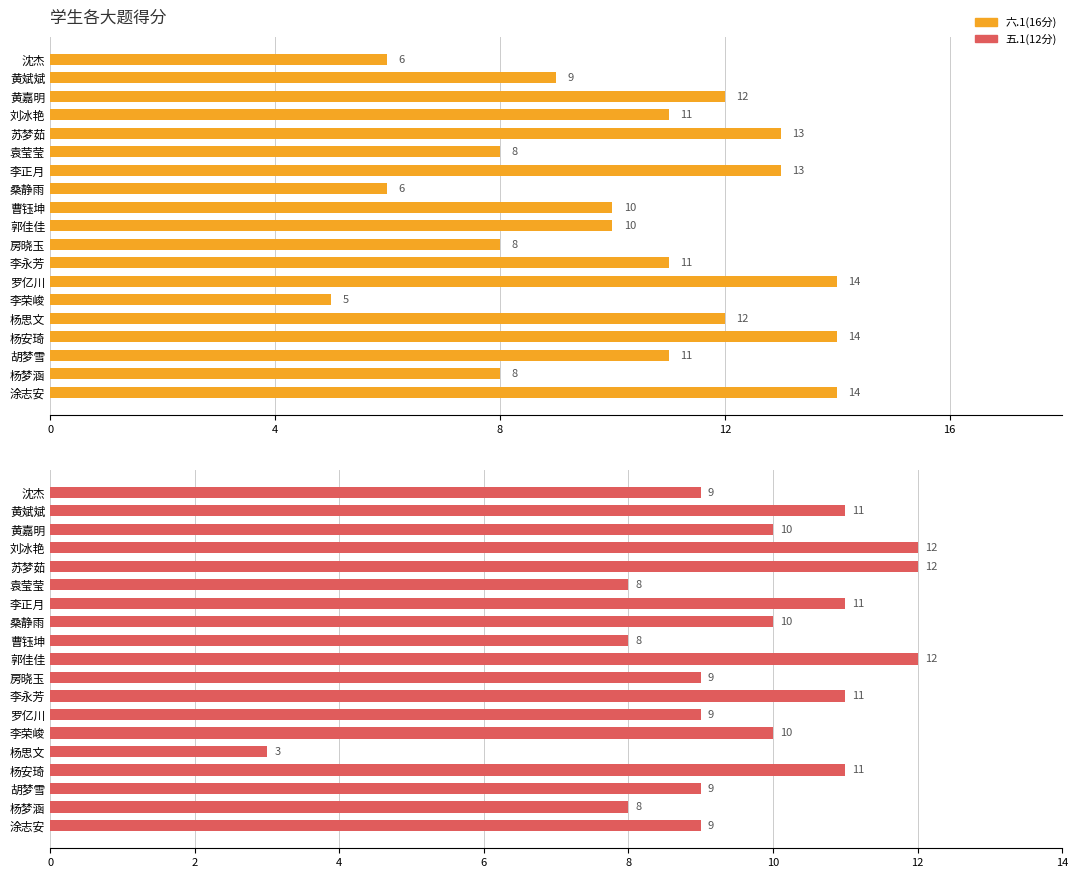

What is the value of the 五.1(12分) bar at the 2nd from the left?

11